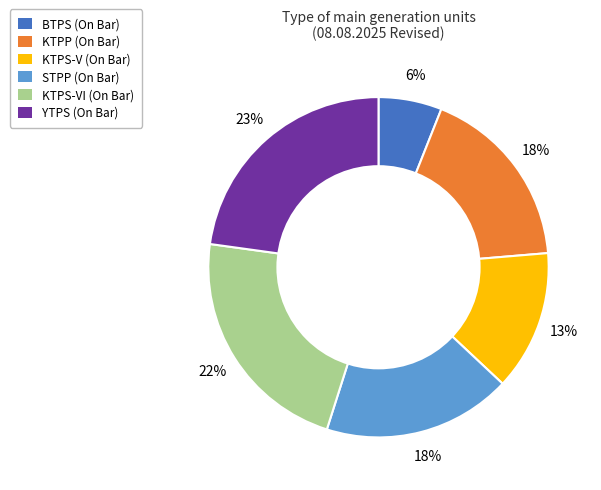

Between STPP (On Bar) and KTPS-V (On Bar), which is larger?

STPP (On Bar)